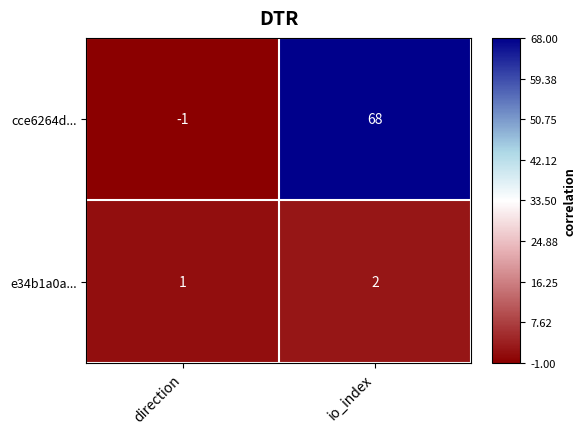

How many categories are shown in the chart?

2